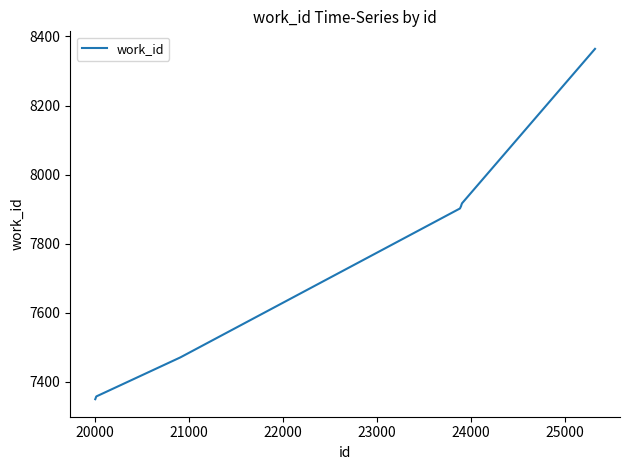

What is the smallest value displayed?

7350